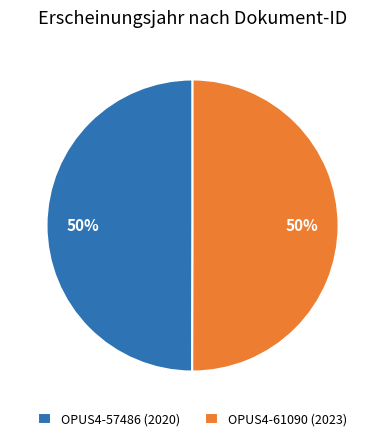

What is the ratio of the value at OPUS4-57486 (2020) to the value at OPUS4-61090 (2023)?

1.0